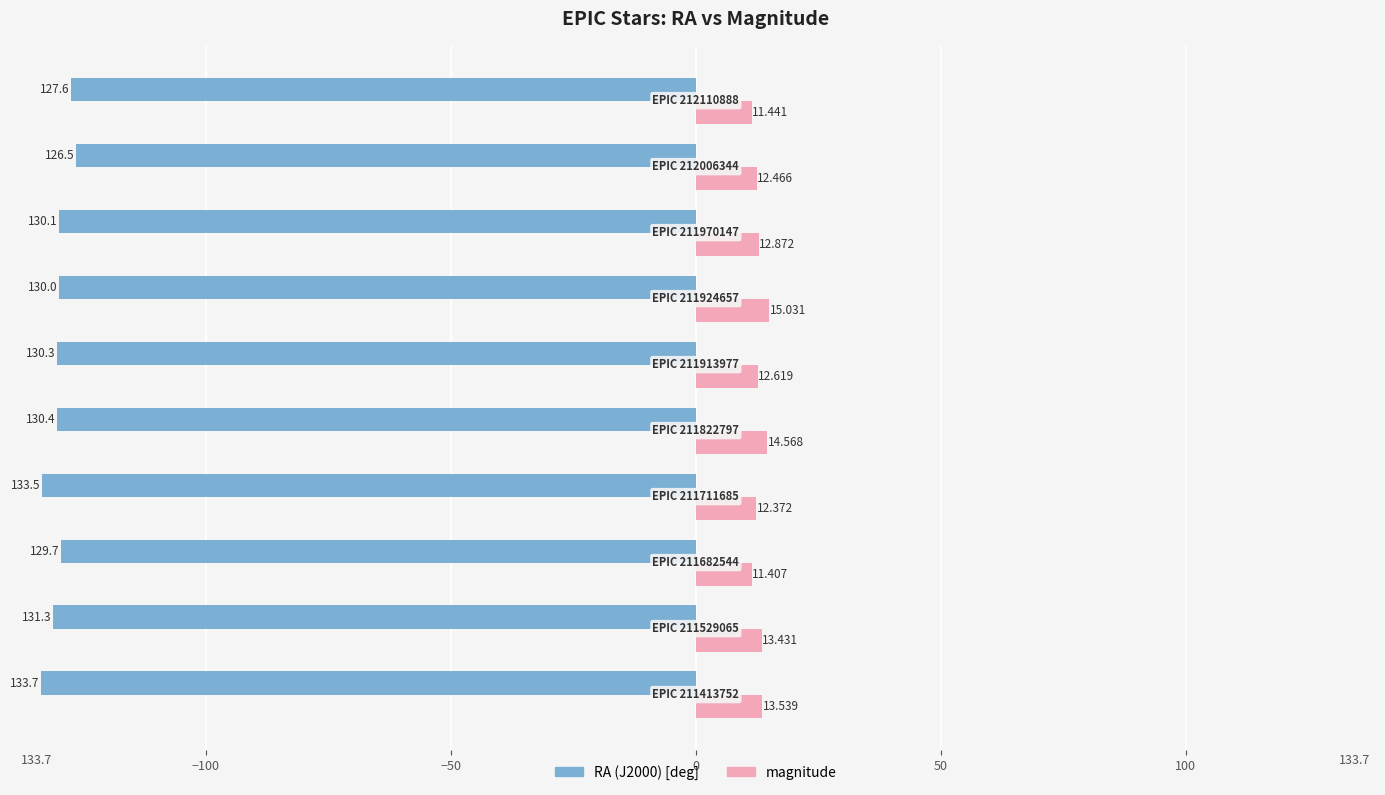

What are all the series names shown in the legend?

RA (J2000) [deg], magnitude